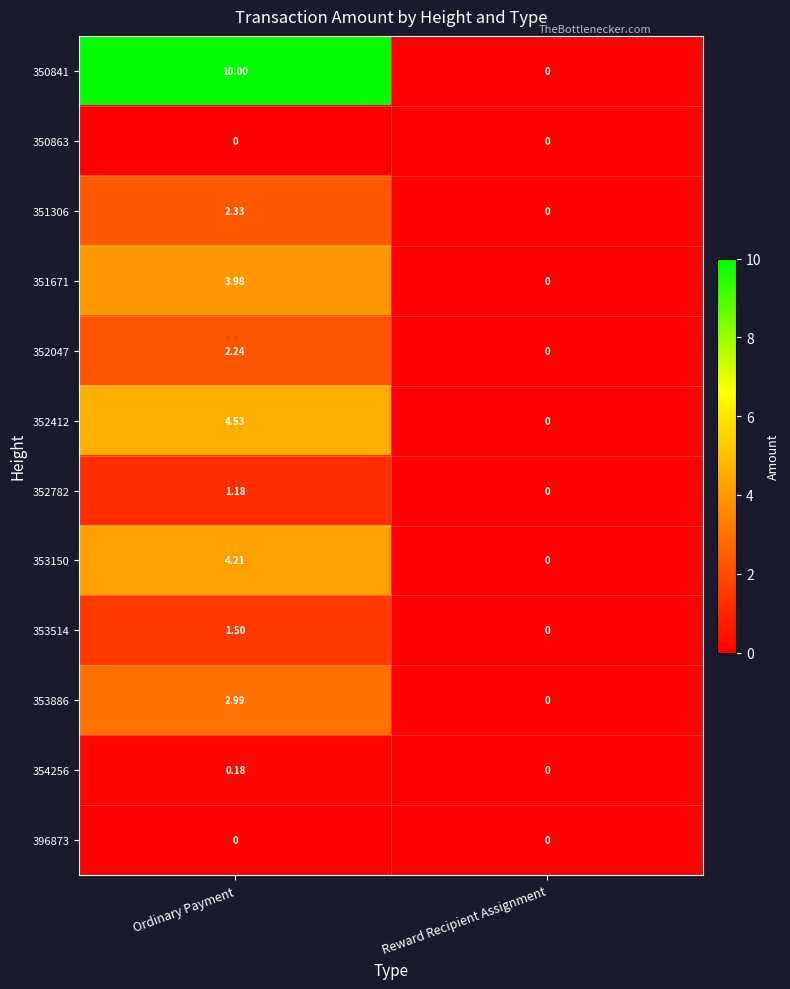

At which label does 354256 reach its peak?

Ordinary Payment